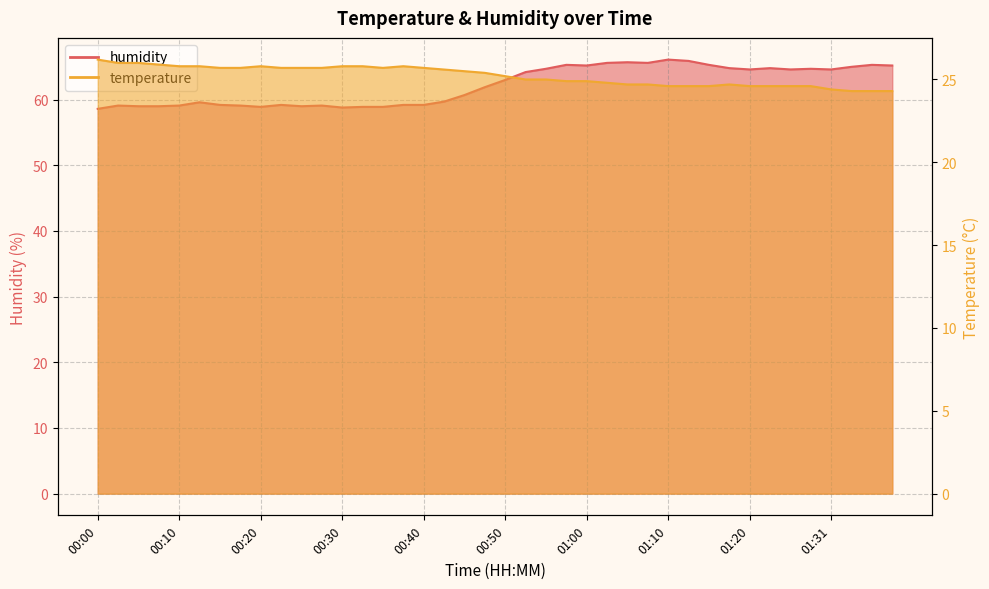

The value of humidity at 00:35 is 40.7. True or false?

False